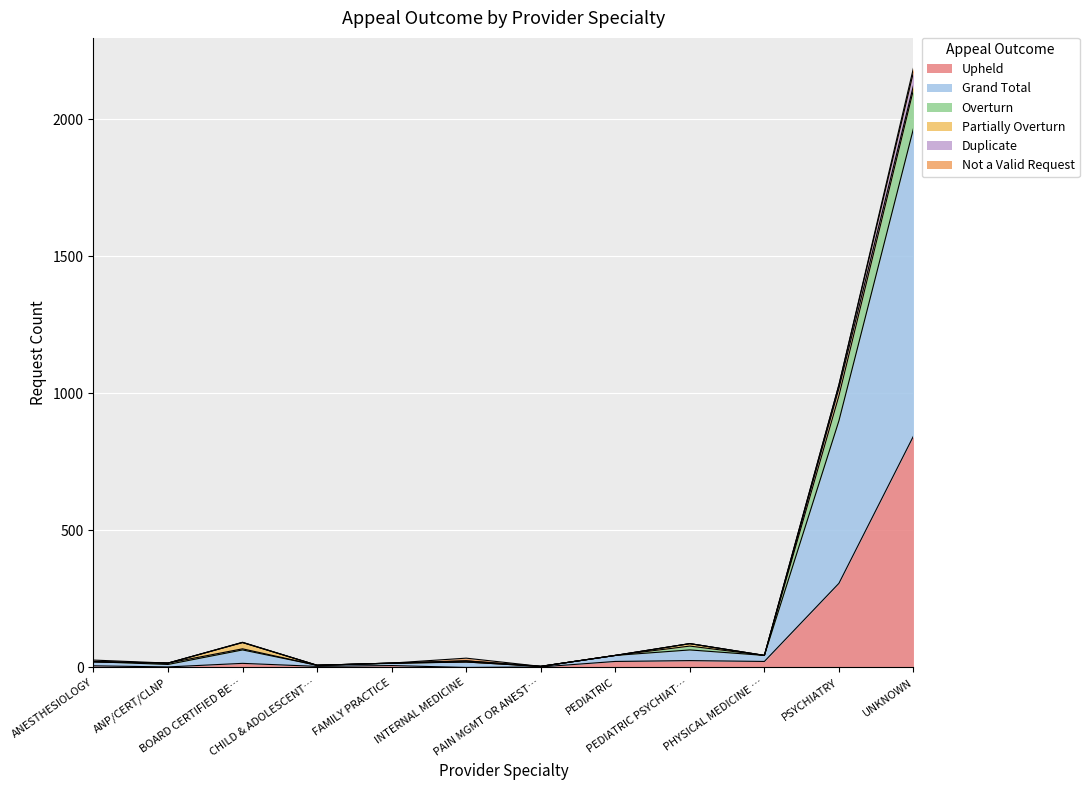

What is the minimum value for Grand Total?

4